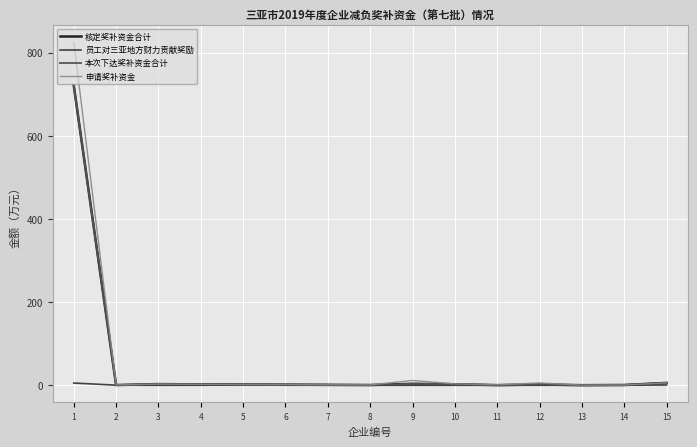

At which category does the chart reach its peak across all series?

1